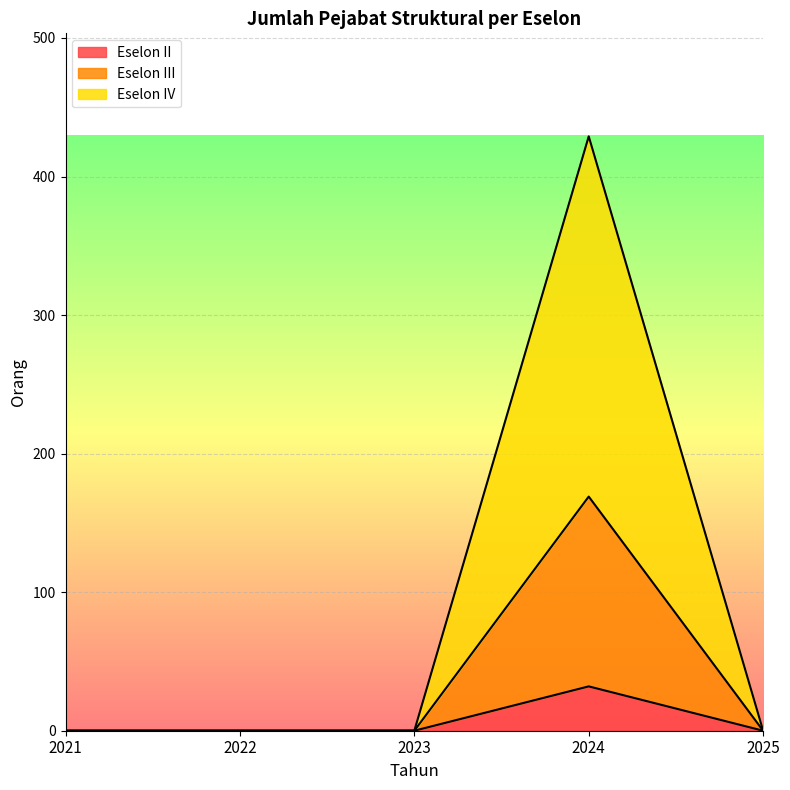

What is the maximum value shown in the chart?

429